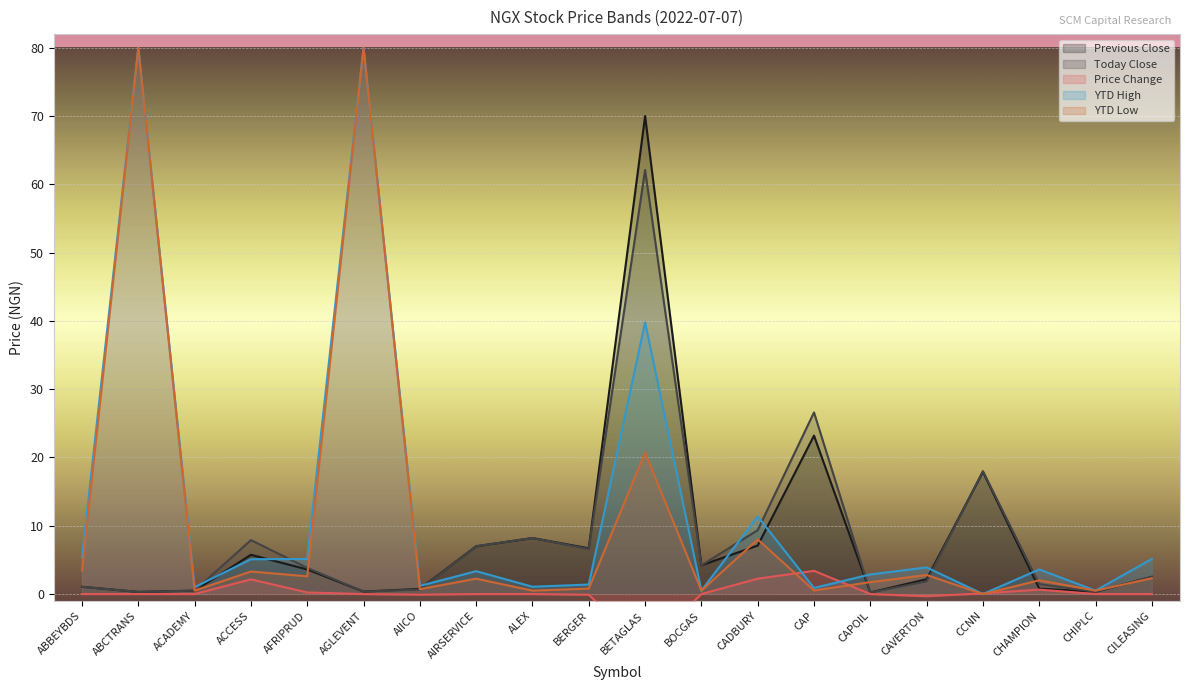

After their last crossing, which series has the higher values: Previous Close or Today Close?

Today Close